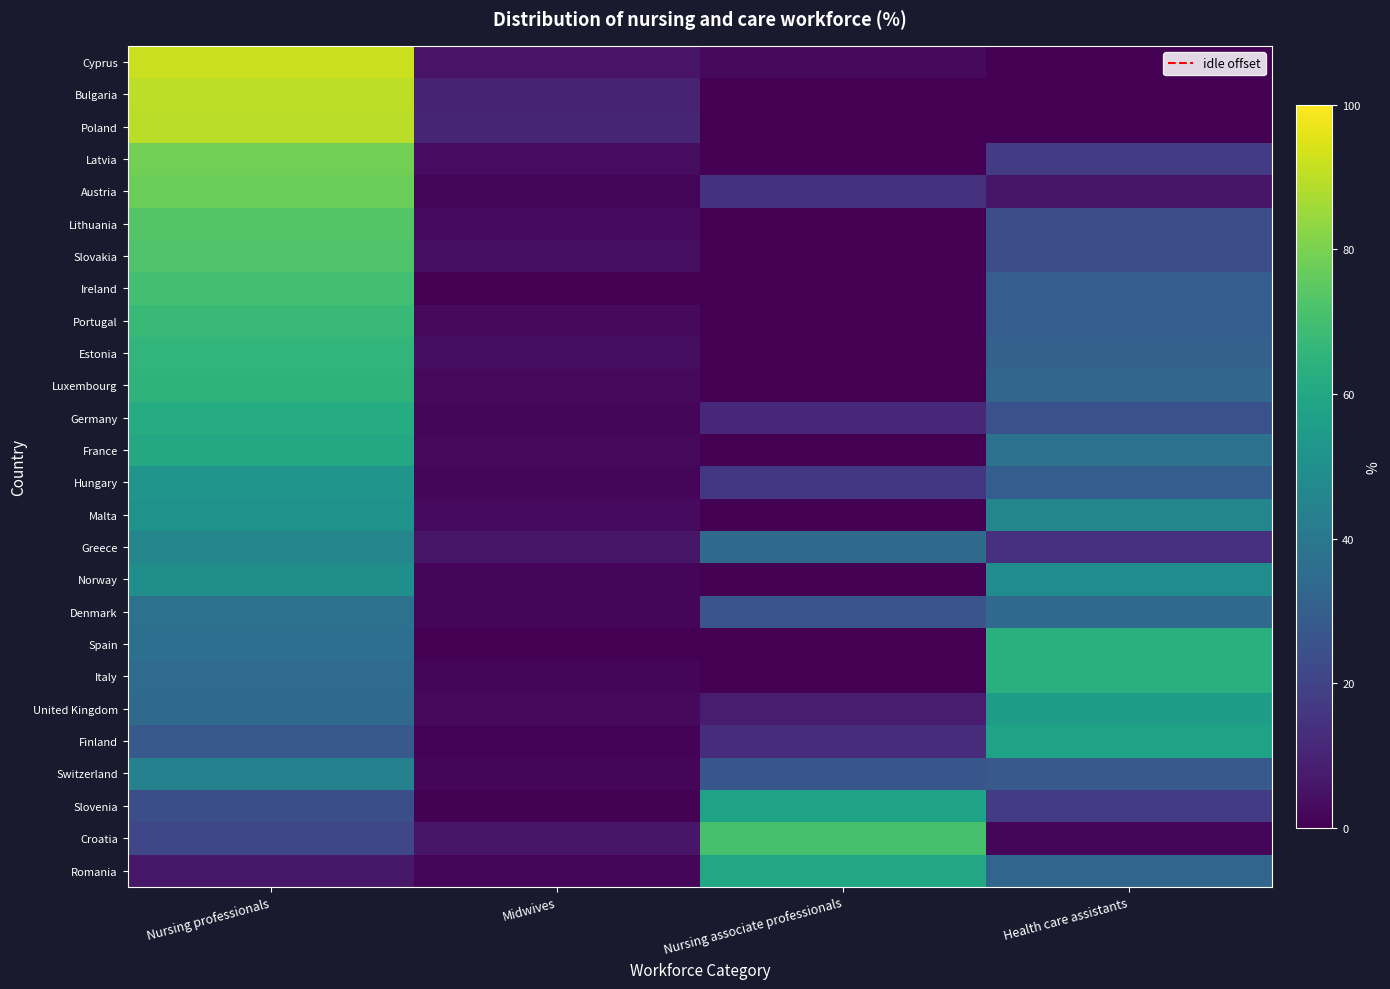

Reading left to right, extract all data points from this chart.

Cyprus: Nursing professionals=92.1	Midwives=5.3	Nursing associate professionals=2.5	Health care assistants=0.0
Bulgaria: Nursing professionals=90.2	Midwives=9.4	Nursing associate professionals=0.0	Health care assistants=0.4
Poland: Nursing professionals=89.8	Midwives=10.2	Nursing associate professionals=0.0	Health care assistants=0.0
Latvia: Nursing professionals=78.7	Midwives=3.4	Nursing associate professionals=0.0	Health care assistants=17.9
Austria: Nursing professionals=77.7	Midwives=1.9	Nursing associate professionals=14.3	Health care assistants=6.2
Lithuania: Nursing professionals=73.2	Midwives=3.0	Nursing associate professionals=0.0	Health care assistants=23.8
Slovakia: Nursing professionals=72.4	Midwives=4.1	Nursing associate professionals=0.0	Health care assistants=23.5
Ireland: Nursing professionals=69.9	Midwives=0.0	Nursing associate professionals=0.0	Health care assistants=30.1
Portugal: Nursing professionals=67.3	Midwives=2.7	Nursing associate professionals=0.0	Health care assistants=30.0
Estonia: Nursing professionals=65.7	Midwives=3.8	Nursing associate professionals=0.0	Health care assistants=30.5
Luxembourg: Nursing professionals=65.2	Midwives=2.0	Nursing associate professionals=0.0	Health care assistants=32.8
Germany: Nursing professionals=61.8	Midwives=1.5	Nursing associate professionals=11.6	Health care assistants=25.0
France: Nursing professionals=60.3	Midwives=2.0	Nursing associate professionals=0.0	Health care assistants=37.6
Hungary: Nursing professionals=52.2	Midwives=1.8	Nursing associate professionals=16.3	Health care assistants=29.7
Malta: Nursing professionals=51.3	Midwives=3.0	Nursing associate professionals=0.0	Health care assistants=45.7
Greece: Nursing professionals=45.6	Midwives=6.0	Nursing associate professionals=34.6	Health care assistants=13.8
Norway: Nursing professionals=49.8	Midwives=1.6	Nursing associate professionals=0.0	Health care assistants=48.6
Denmark: Nursing professionals=37.8	Midwives=1.2	Nursing associate professionals=26.4	Health care assistants=34.6
Spain: Nursing professionals=36.4	Midwives=0.0	Nursing associate professionals=0.0	Health care assistants=63.6
Italy: Nursing professionals=34.8	Midwives=1.6	Nursing associate professionals=0.0	Health care assistants=63.5
United Kingdom: Nursing professionals=34.4	Midwives=2.6	Nursing associate professionals=7.8	Health care assistants=55.3
Finland: Nursing professionals=28.0	Midwives=1.2	Nursing associate professionals=13.0	Health care assistants=57.8
Switzerland: Nursing professionals=43.9	Midwives=1.2	Nursing associate professionals=26.8	Health care assistants=28.1
Slovenia: Nursing professionals=24.2	Midwives=0.7	Nursing associate professionals=57.9	Health care assistants=17.2
Croatia: Nursing professionals=21.4	Midwives=6.2	Nursing associate professionals=70.8	Health care assistants=1.5
Romania: Nursing professionals=6.3	Midwives=1.7	Nursing associate professionals=59.5	Health care assistants=32.5